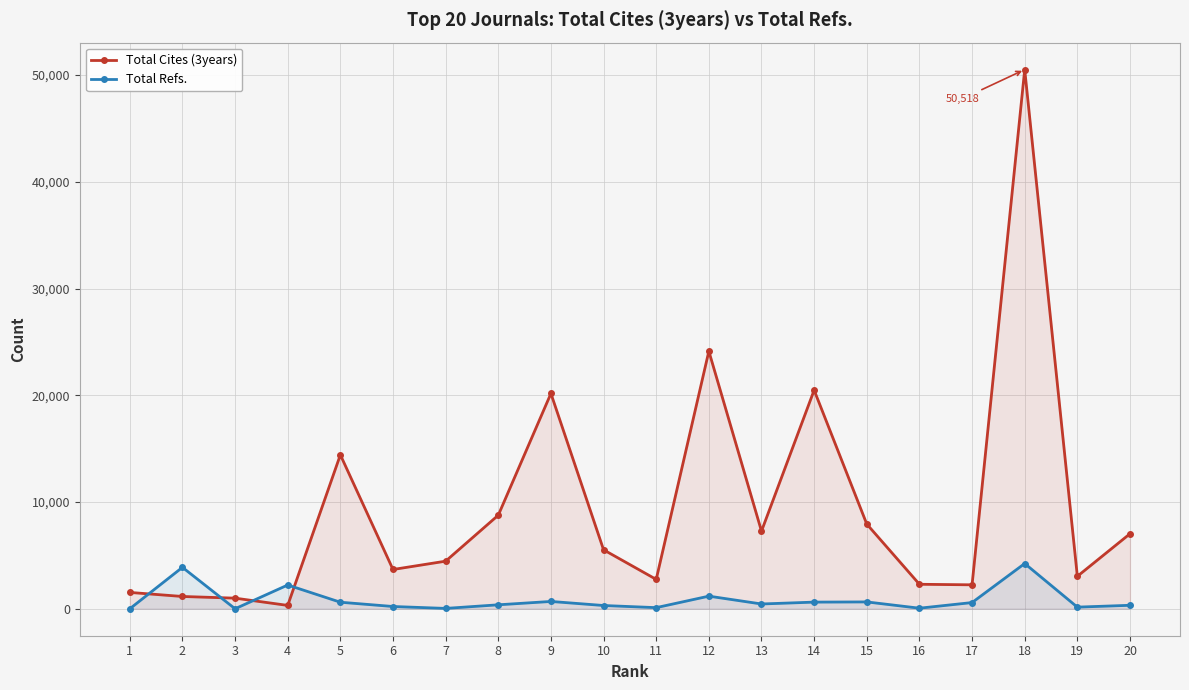

How many data points does each series have?

20